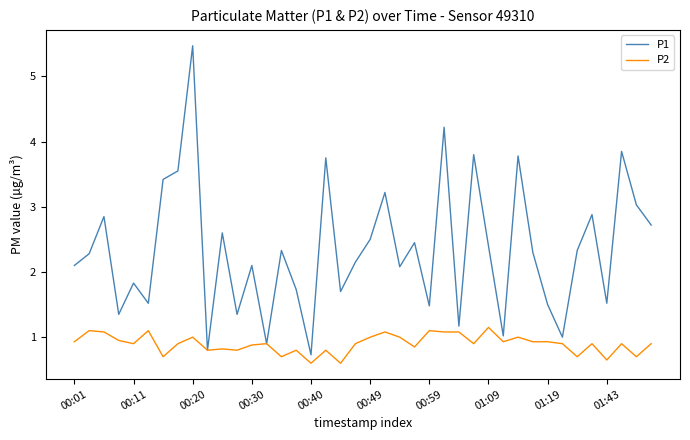

Which series has the largest range (max minus min)?

P1